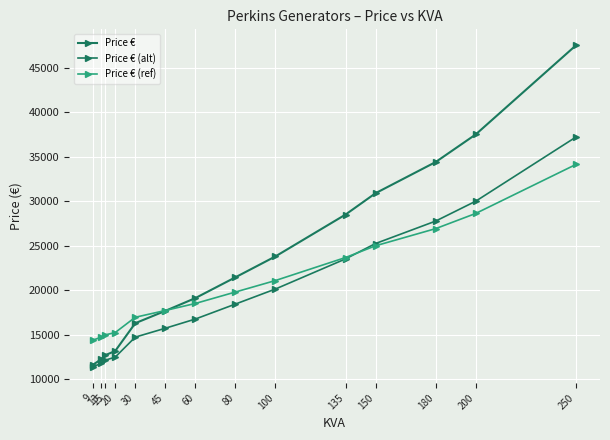

Count the number of categories in the chart.

14